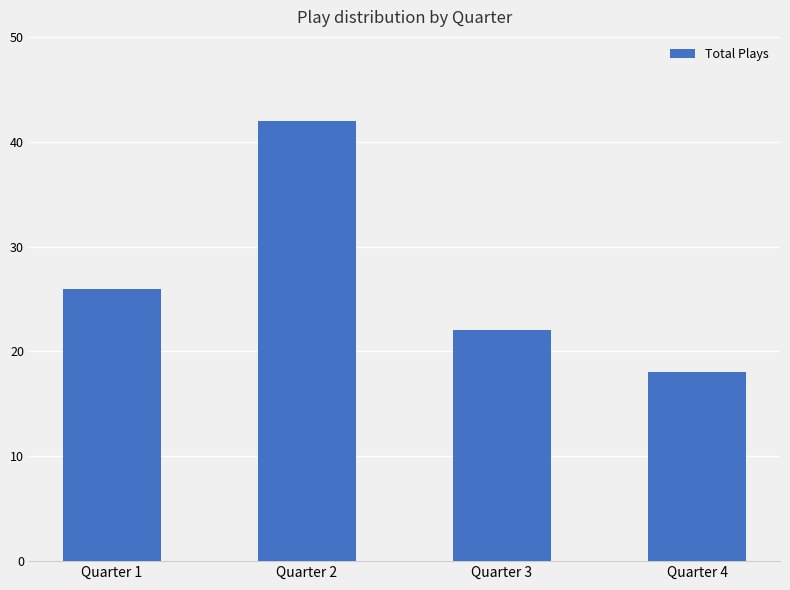

What is the maximum value shown in the chart?

42